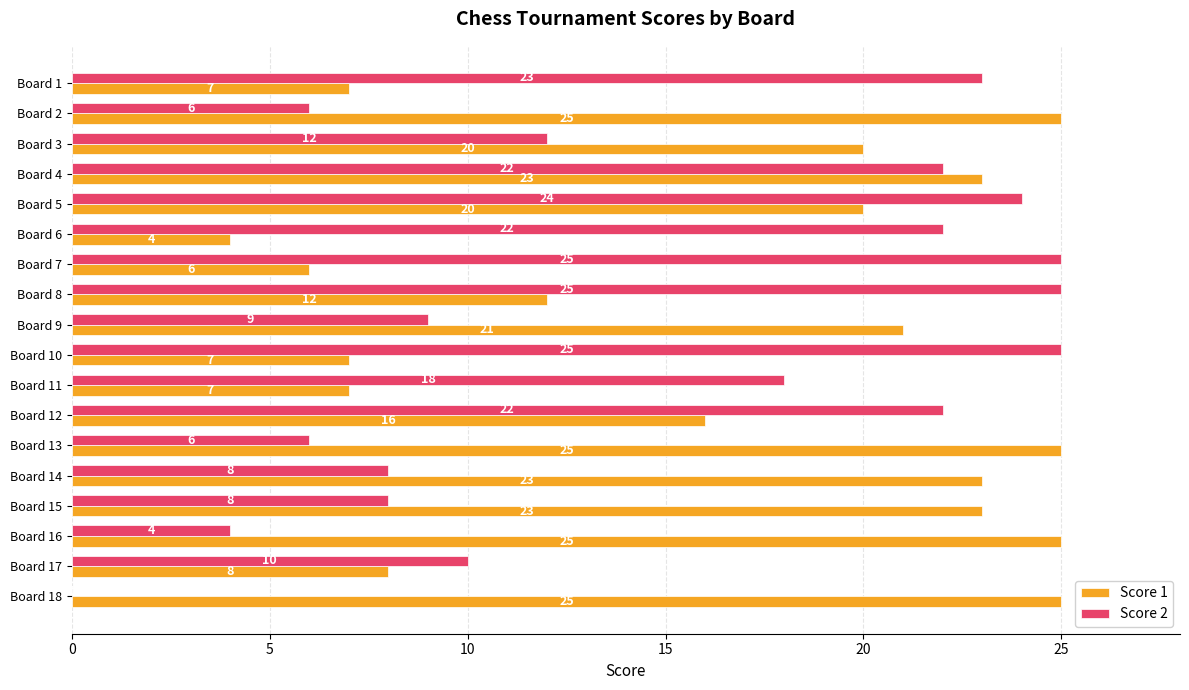

What is the sum of all Score 2 values?

269